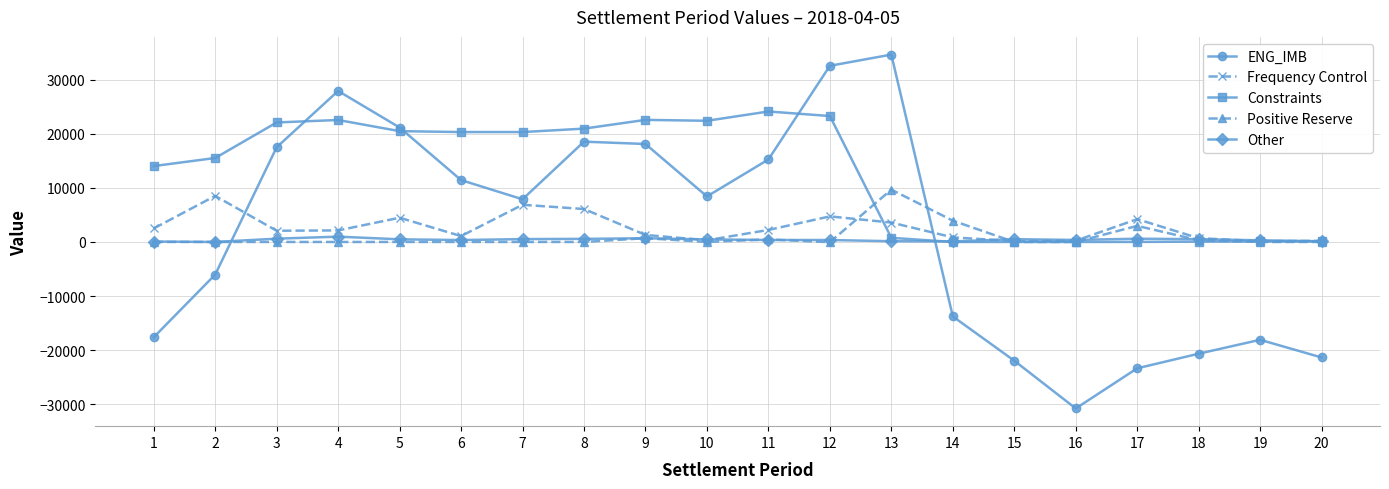

How many values in the ENG_IMB series are below 8423?

10